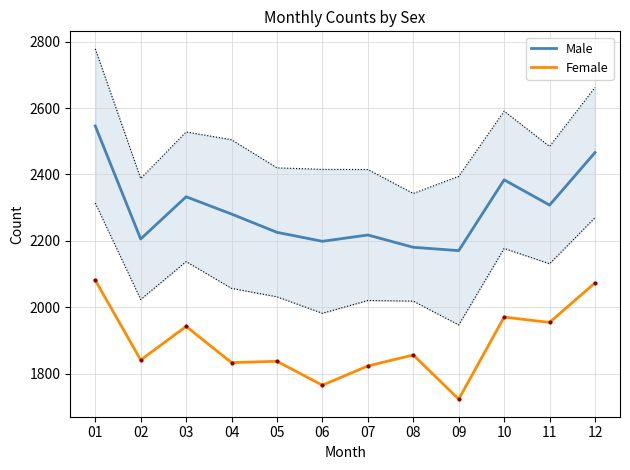

How many lines are shown in the chart?

2